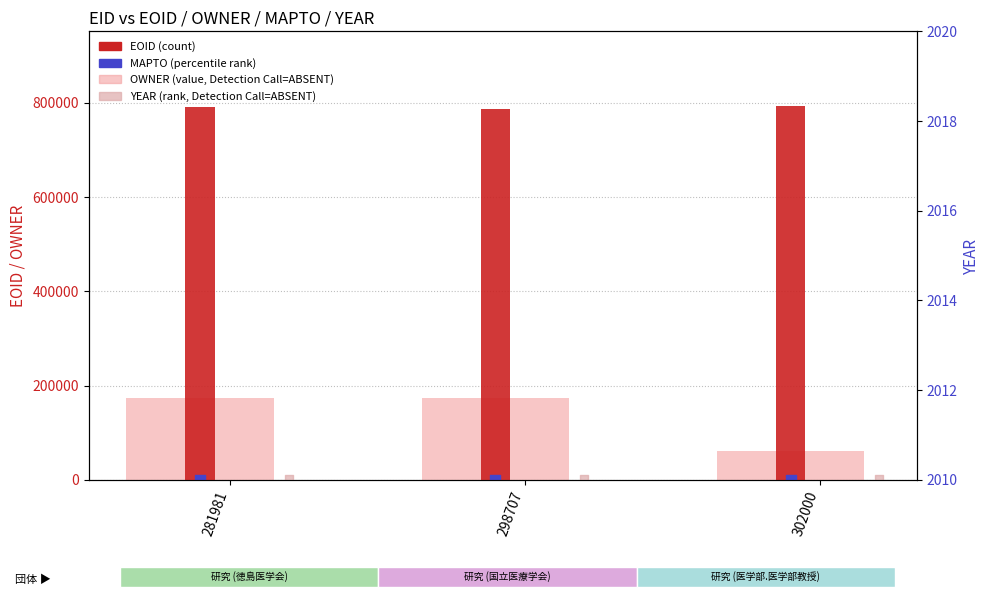

Which series has the widest spread of Y values?

OWNER (value, Detection Call=ABSENT)